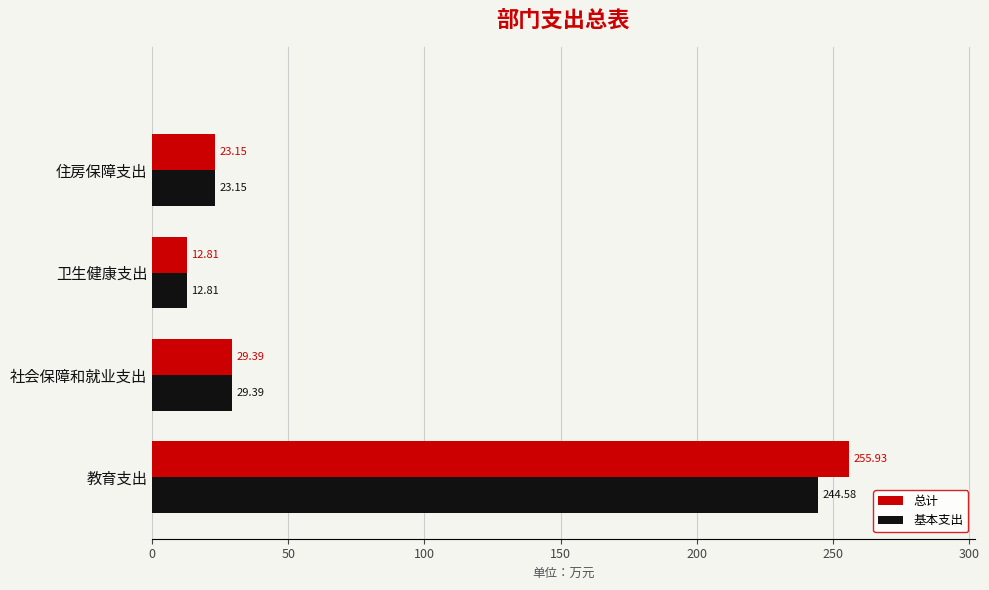

At which label does 总计 reach its minimum?

卫生健康支出